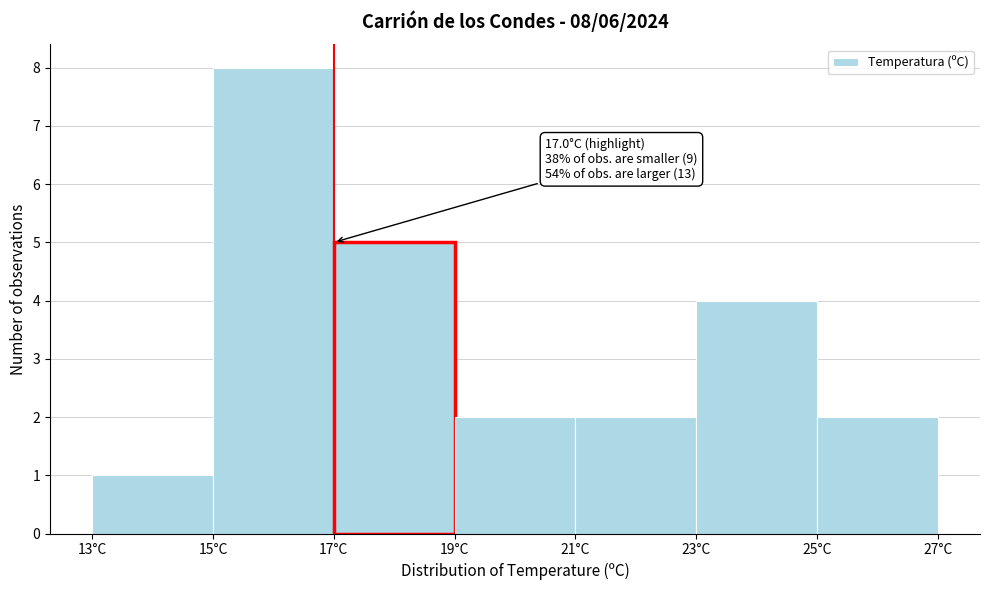

Over which range of the x-axis is the bar tallest?

15 to 17